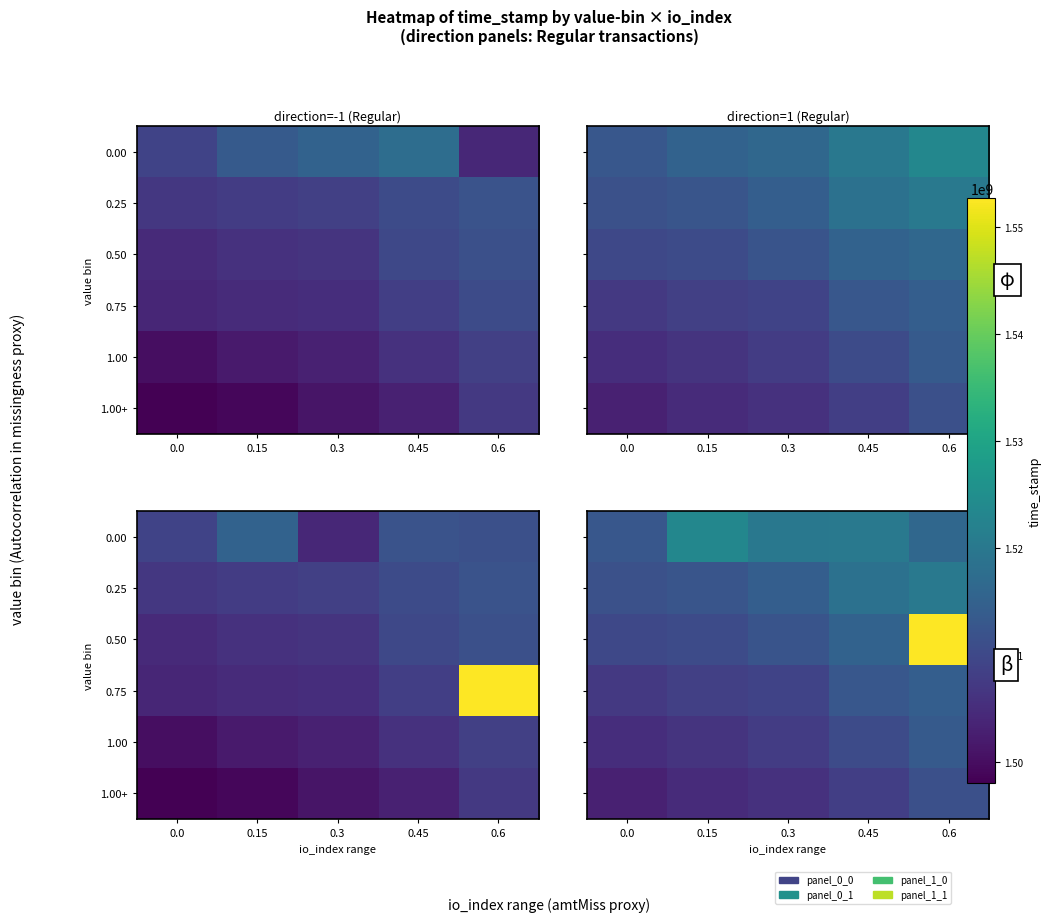

At which category does the chart reach its peak across all series?

0.6